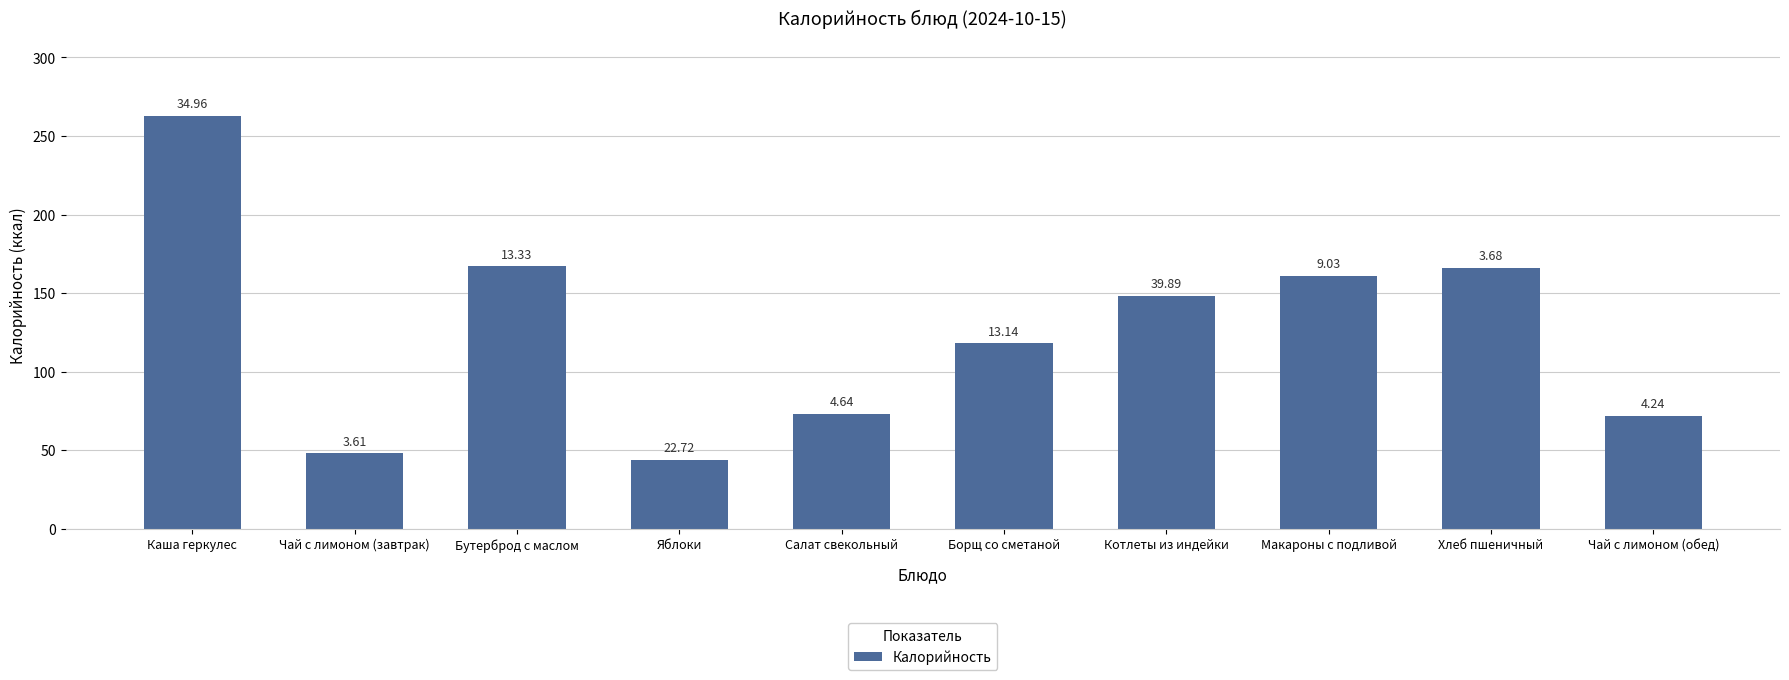

What is the value of the 4th bar from the left?

44